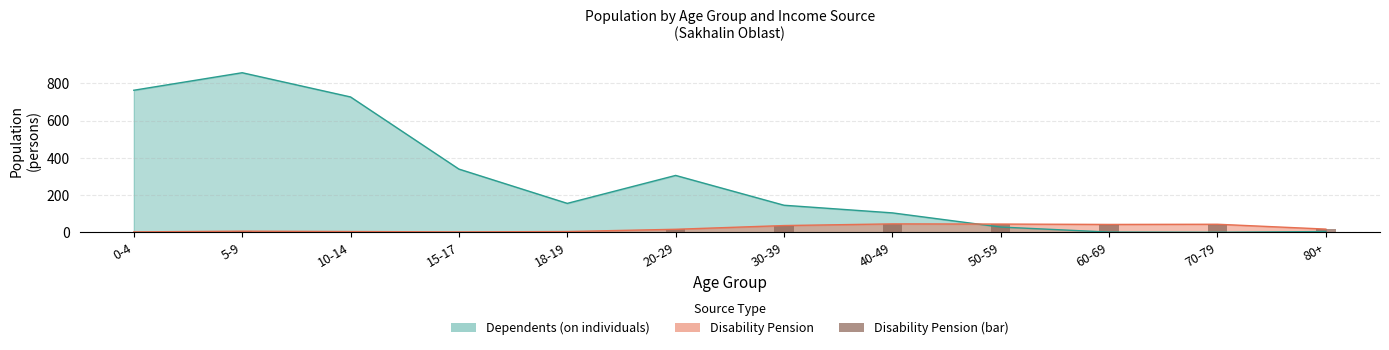

At which label is disability_pension closest to 24?

80+